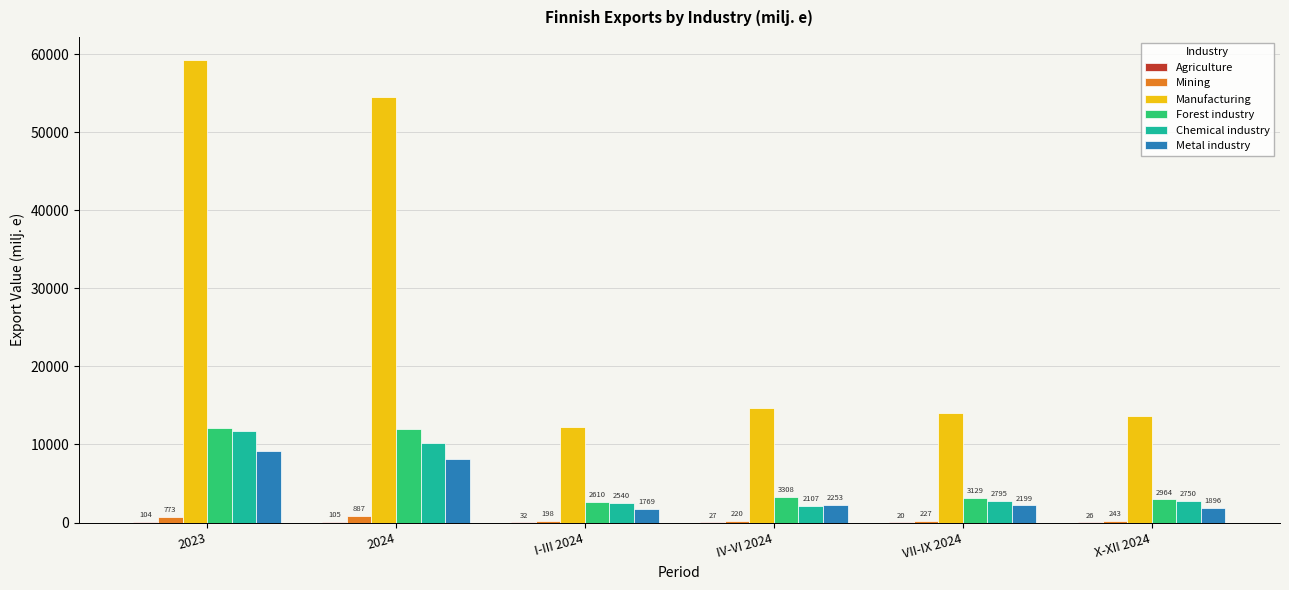

Is it true that Manufacturing equals 59239.6 at 2023?

True